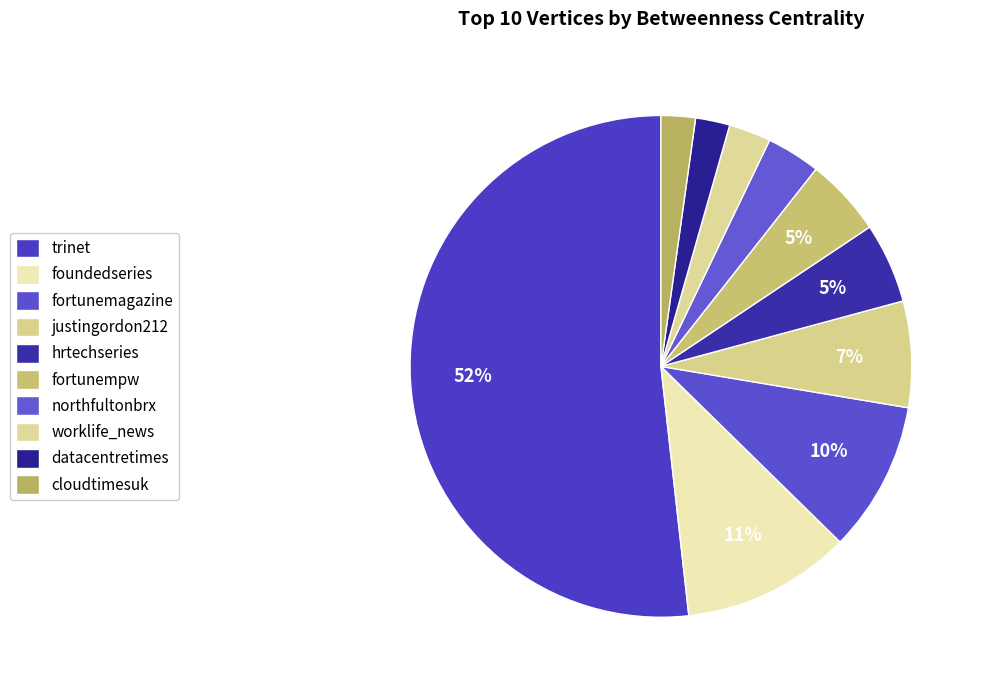

Is it true that northfultonbrx is 1% of the pie?

False